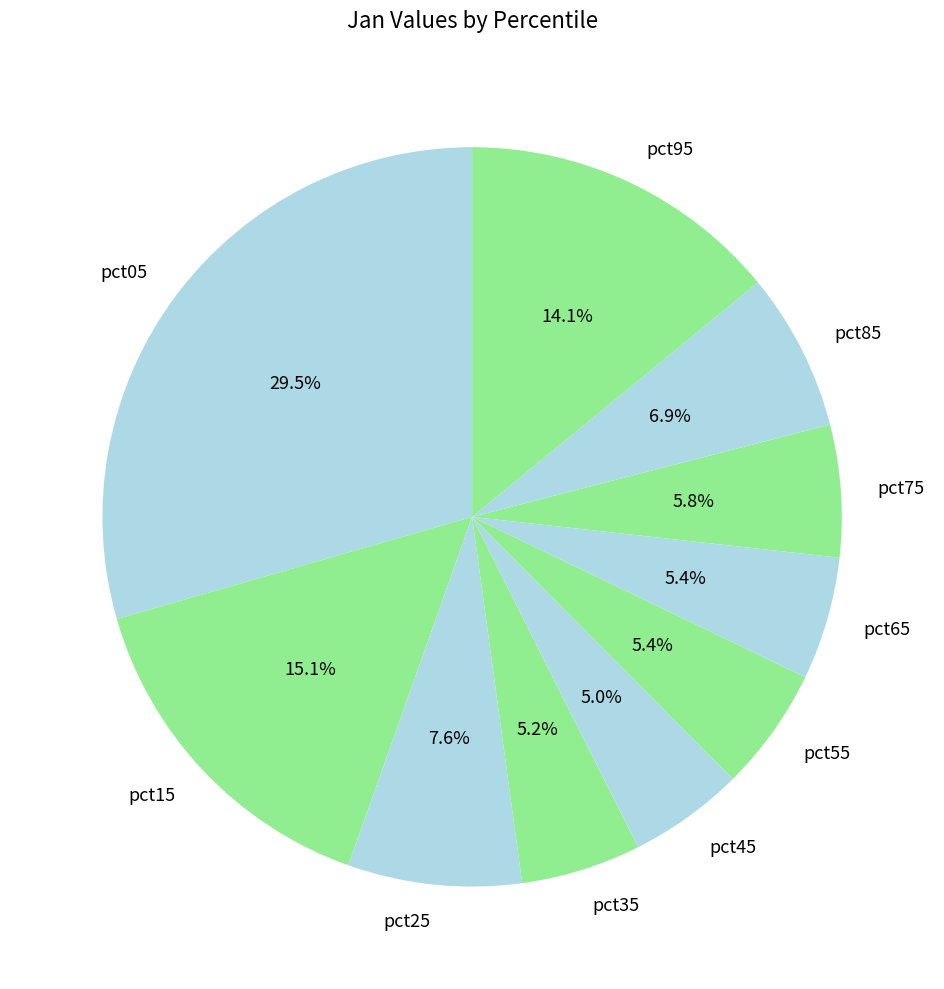

How many segments does this pie chart have?

10